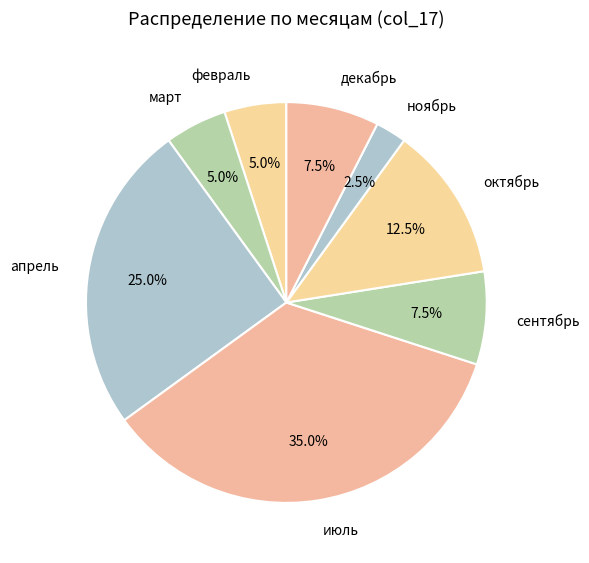

Between сентябрь and февраль, which is larger?

сентябрь